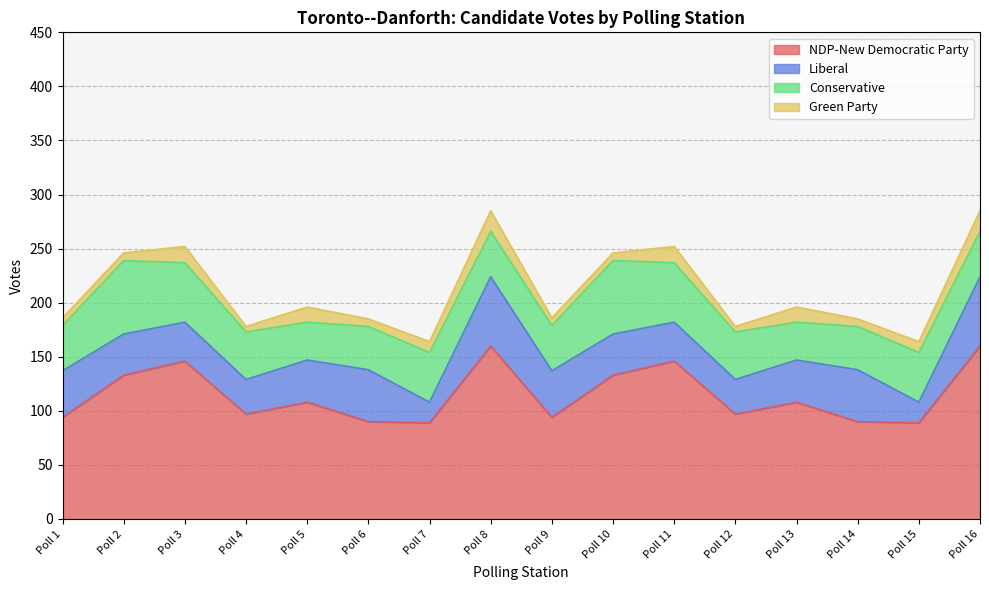

At which category is the sum across all series the highest?

Poll 8